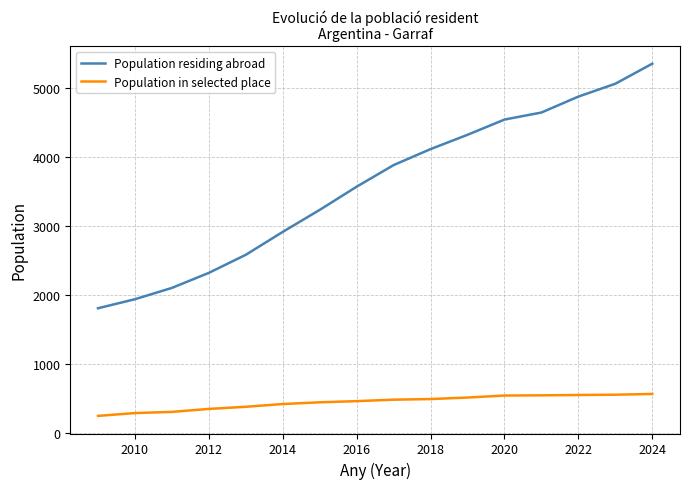

What is the greatest value displayed?

5348